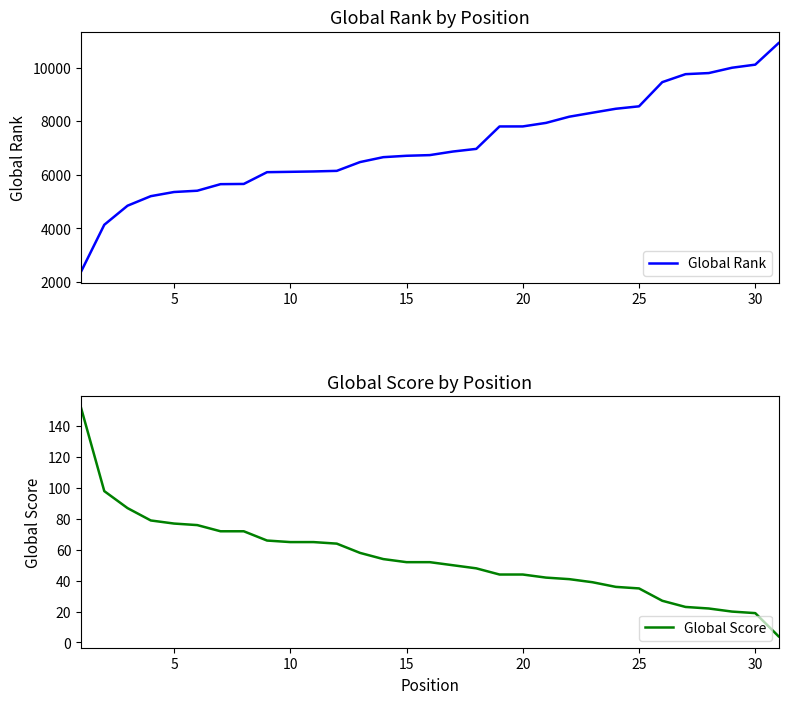

How many lines are shown in the chart?

2